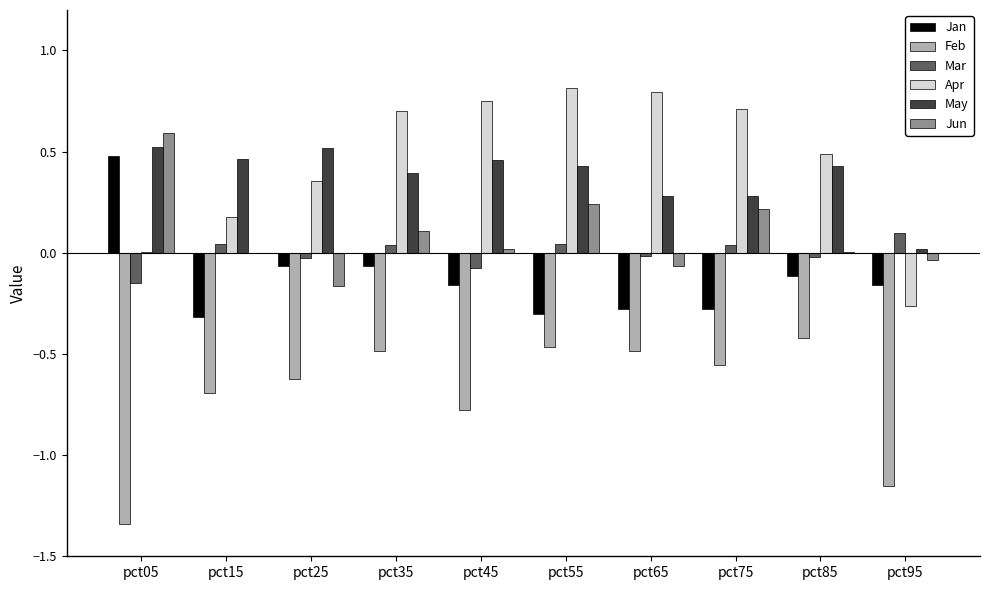

What is the sum of all Feb values?

-7.0